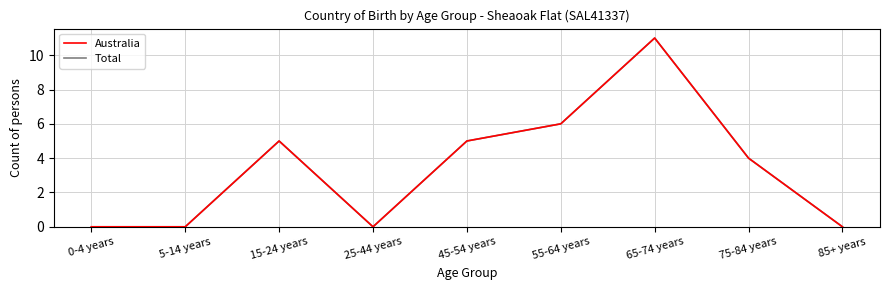

Does the chart have visible grid lines?

Yes